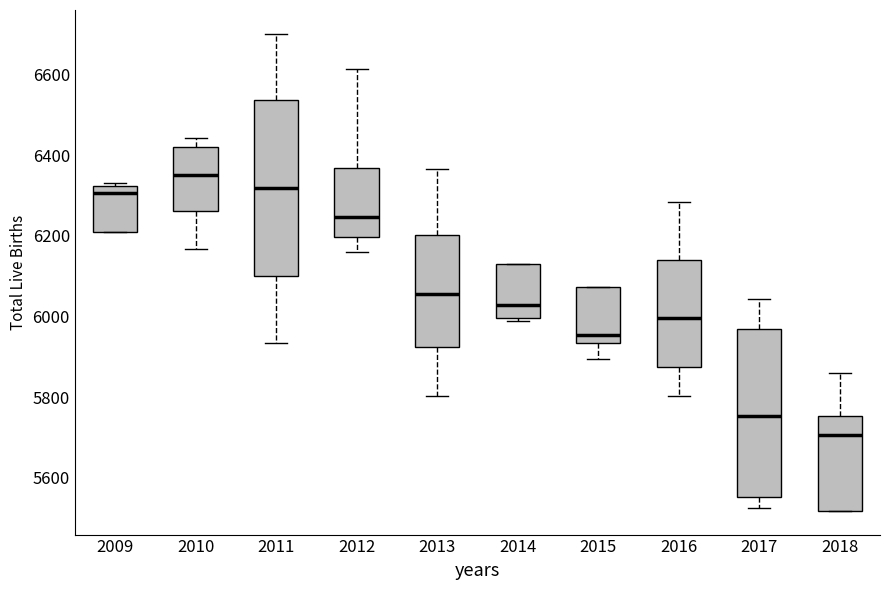

Where is the lower edge of the box at x = 2018 on the y-axis? The values are not printed on the chart, so give them approximately, as read against the axis.

5520